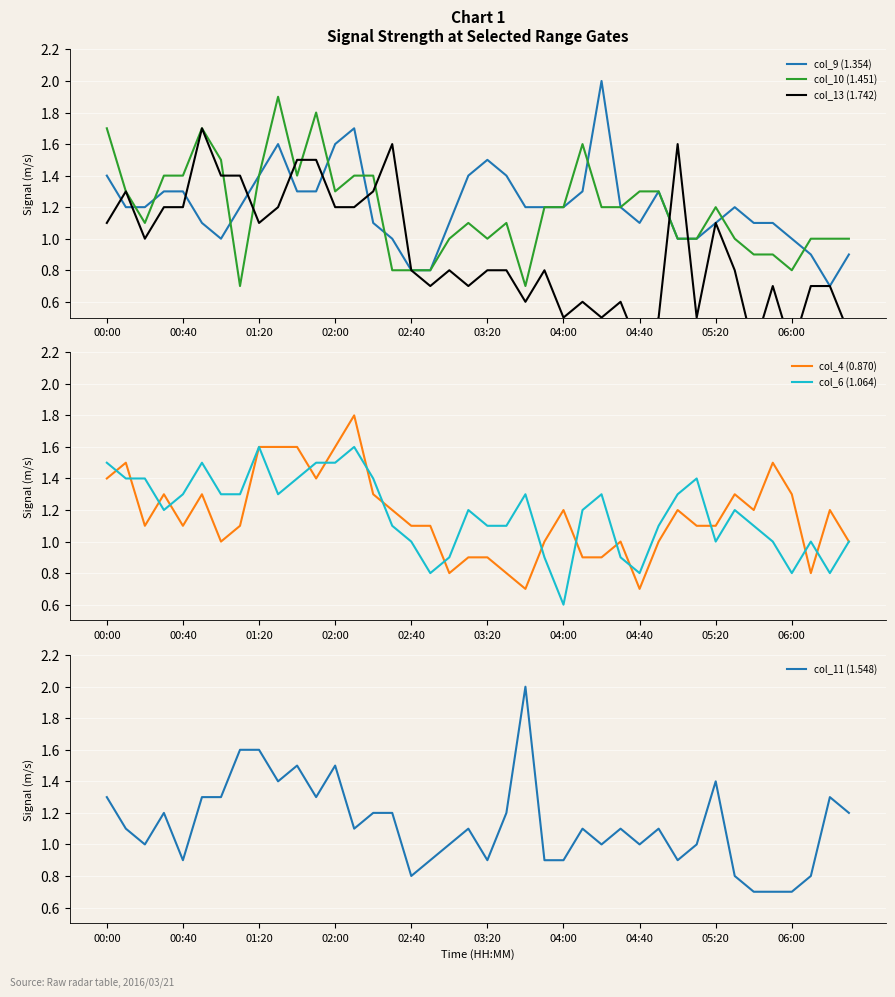

Is it true that col_9 (1.354) equals 1.2 at 04:00?

True